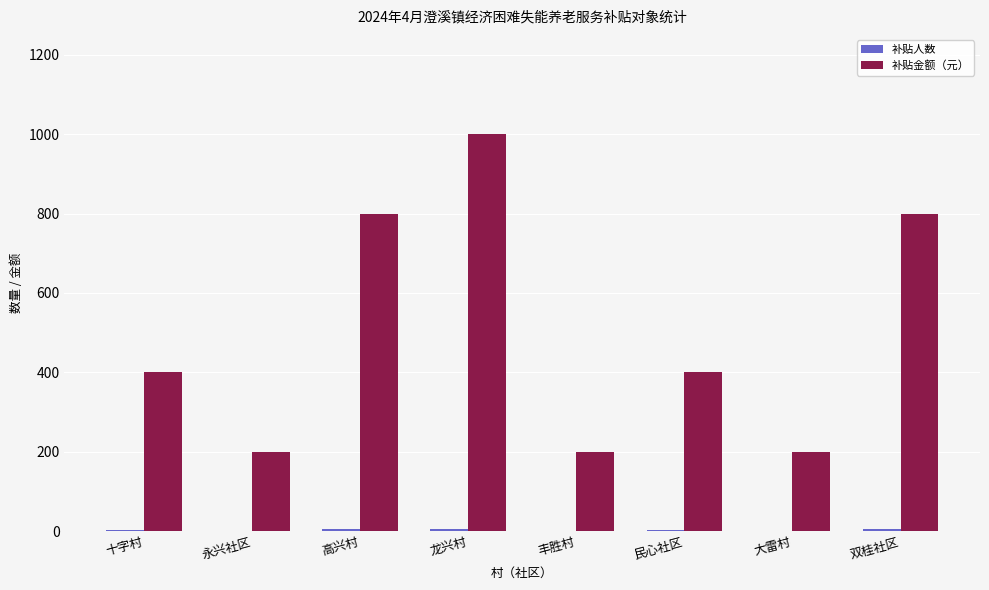

Is it true that 补贴金额（元） equals 262 at 大雷村?

False